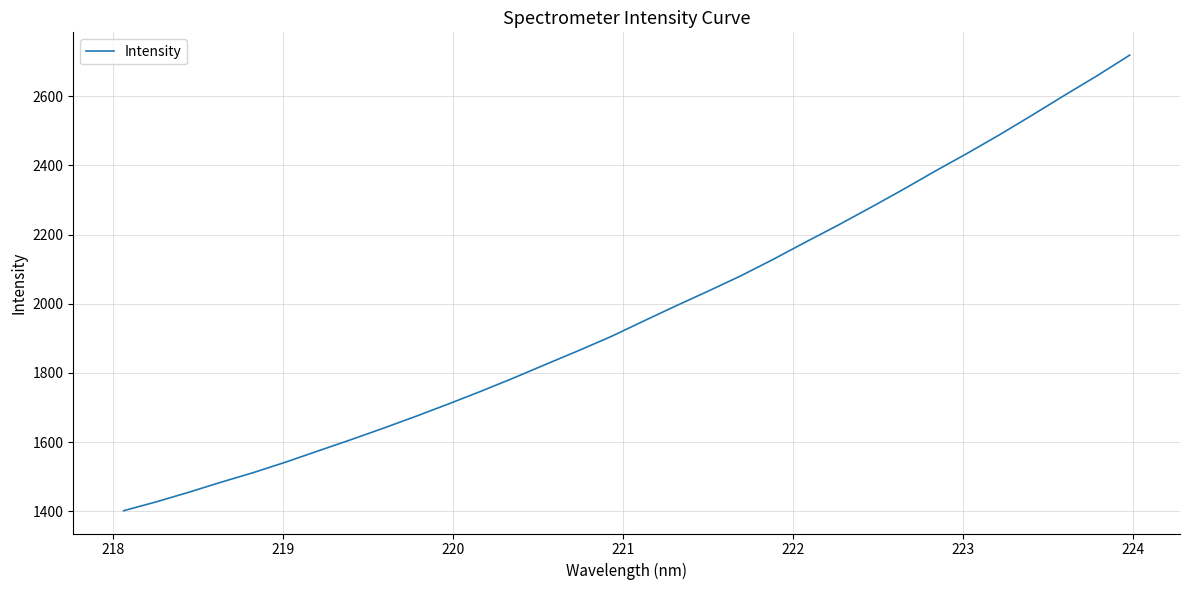

True or false: there are more than 1 points higher than both neighbors.

False